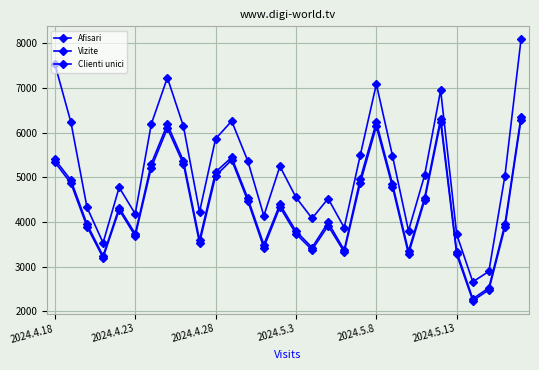

True or false: Afisari has more than 2 interior local peaks.

True